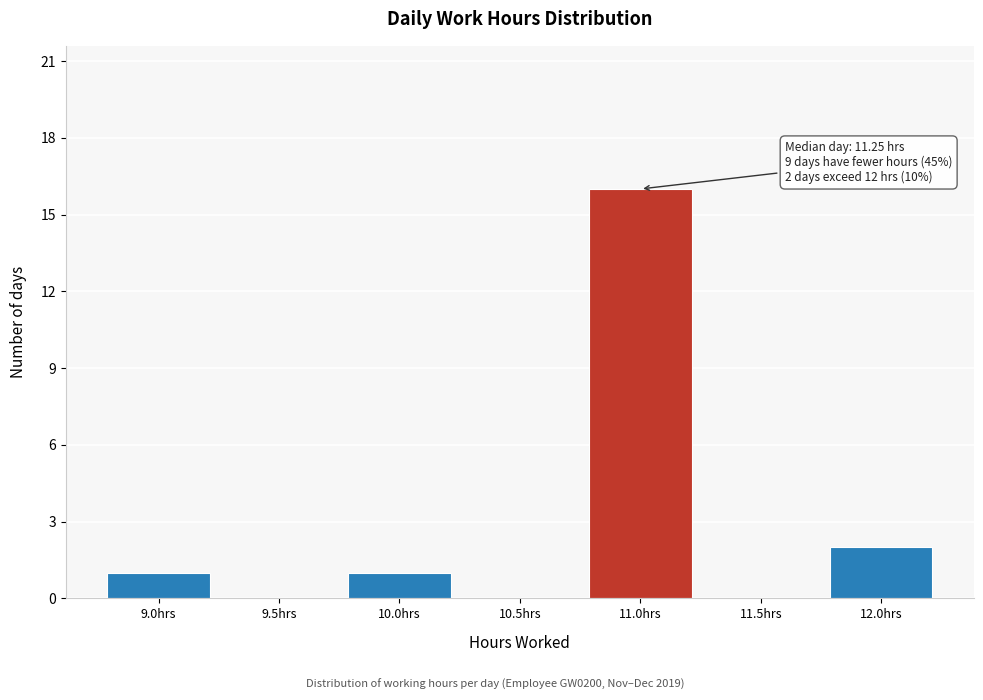

Reading left to right, extract all data points from this chart.

9.0hrs=1	9.5hrs=0	10.0hrs=1	10.5hrs=0	11.0hrs=16	11.5hrs=0	12.0hrs=2